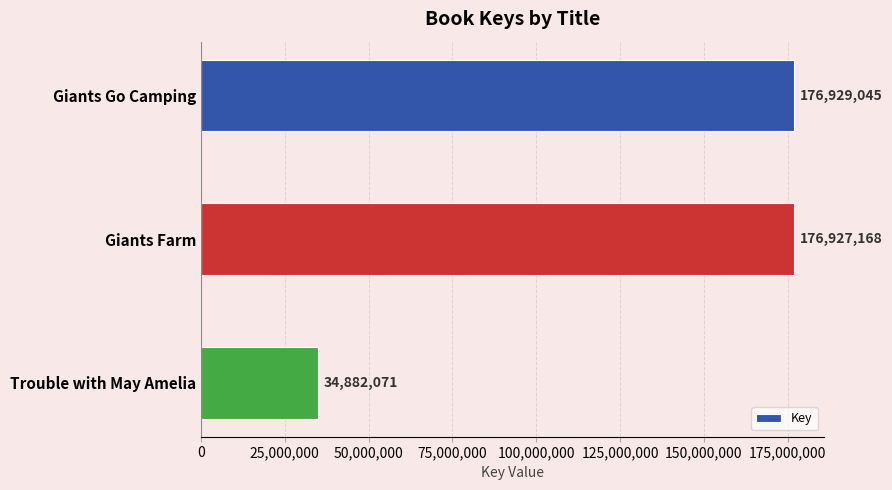

How many categories are shown in the chart?

3